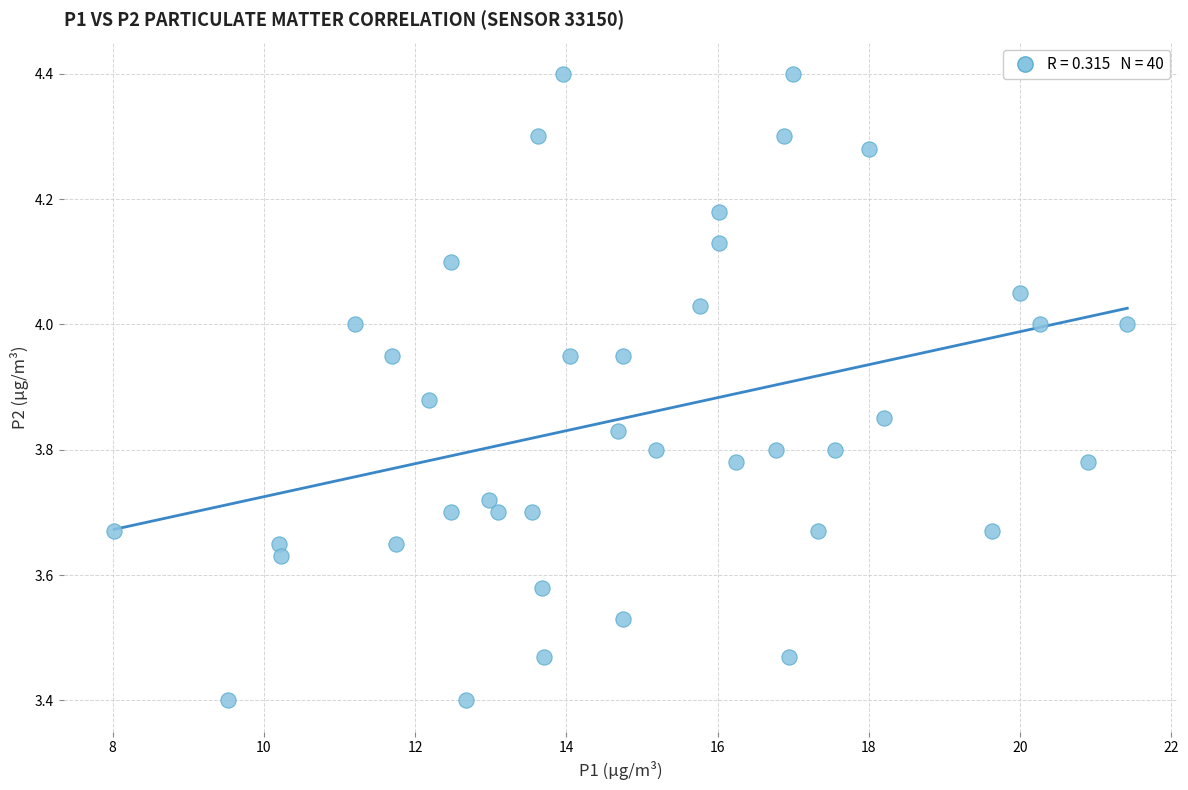

What is the range of Y values (max minus min)?

1.0